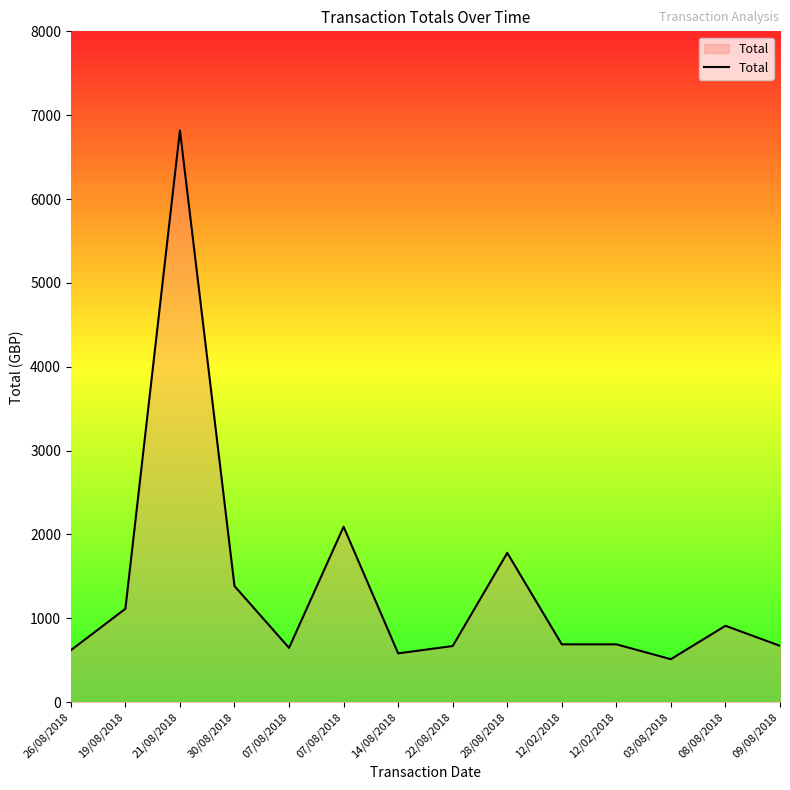

What is the label of the 11th point from the right?

30/08/2018